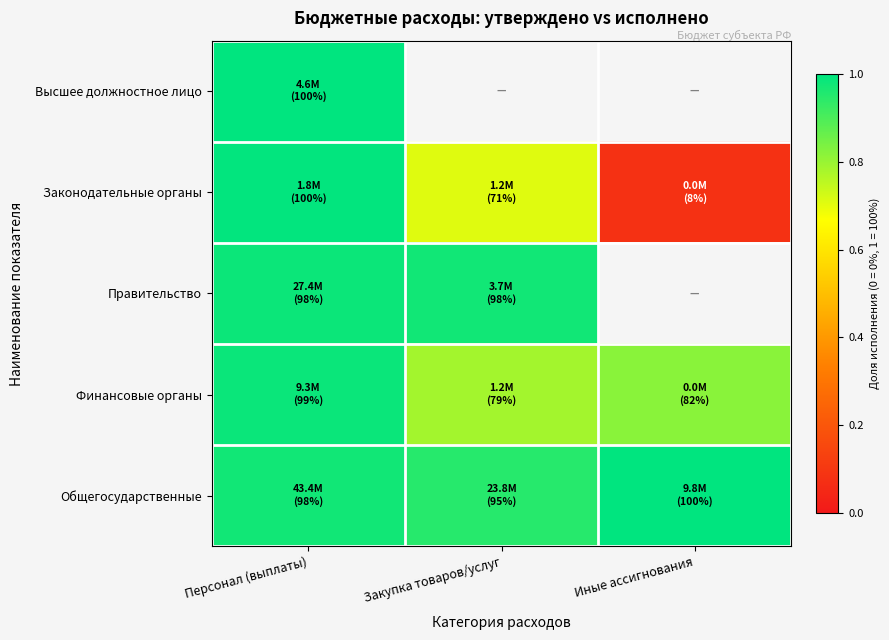

Count the number of categories in the chart.

3